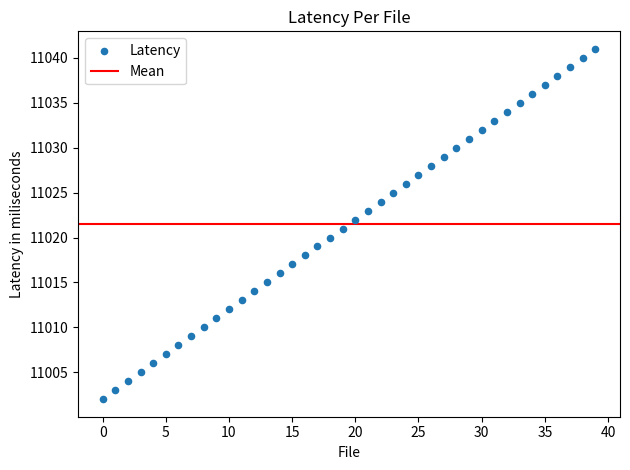

What is the range of Y values (max minus min)?

39